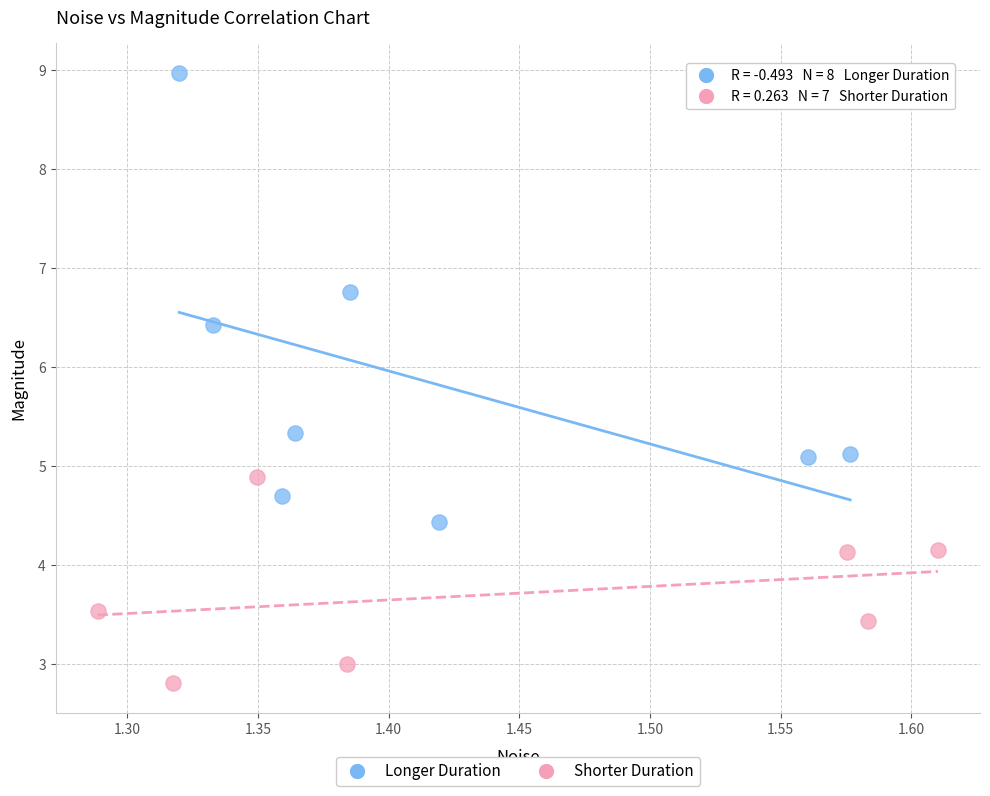

Which series contains the highest Y value?

Longer Duration